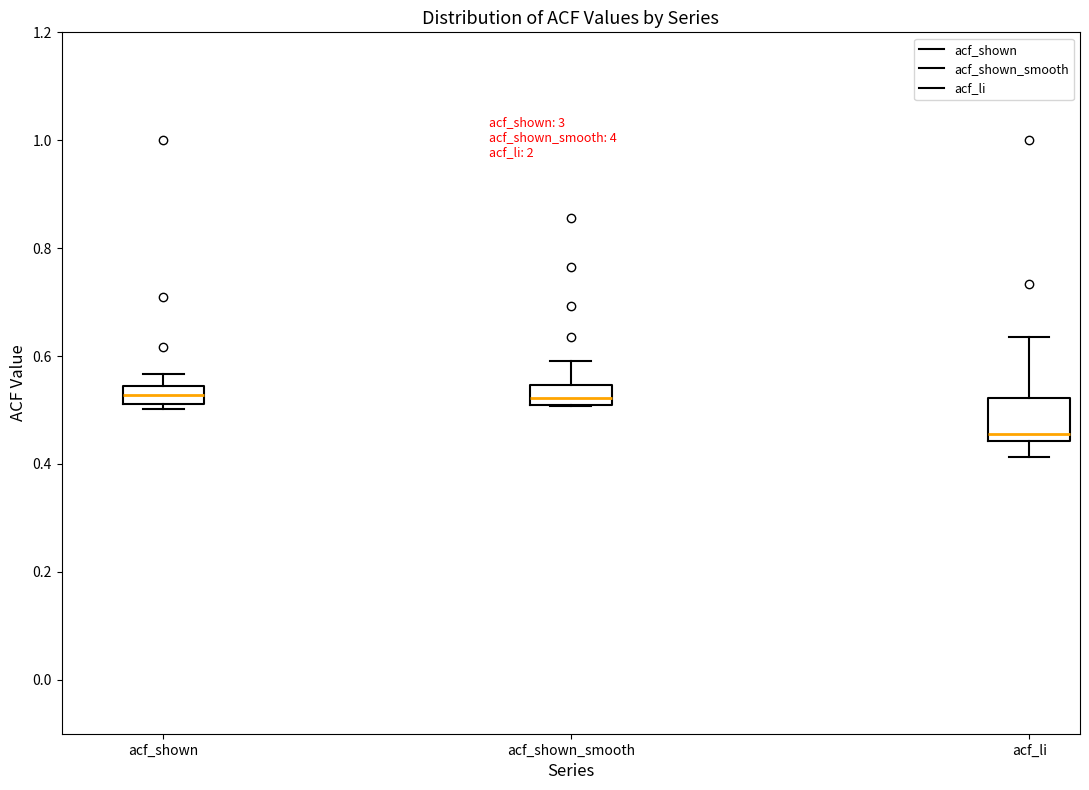

Which box's median line is the lowest?

acf_li